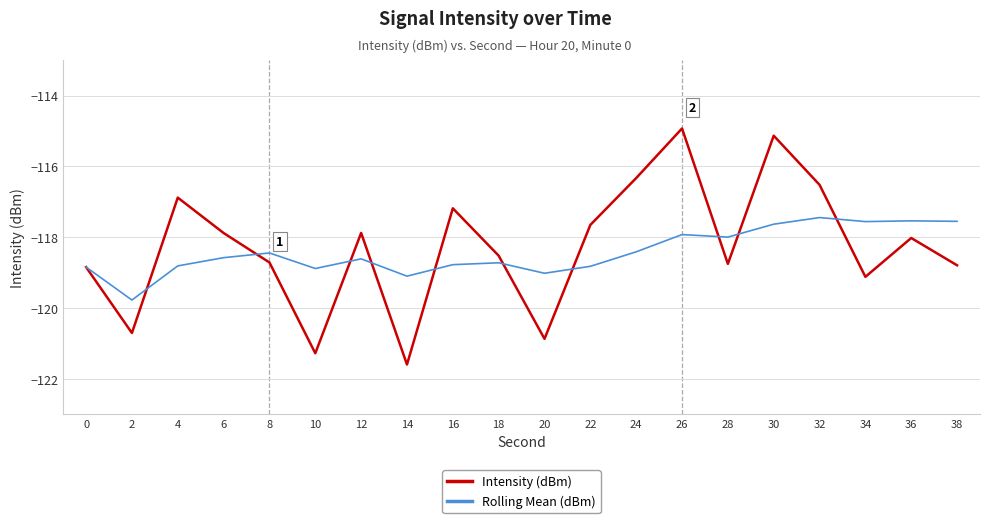

Which series changed the most between 30 and 32?

Intensity (dBm)